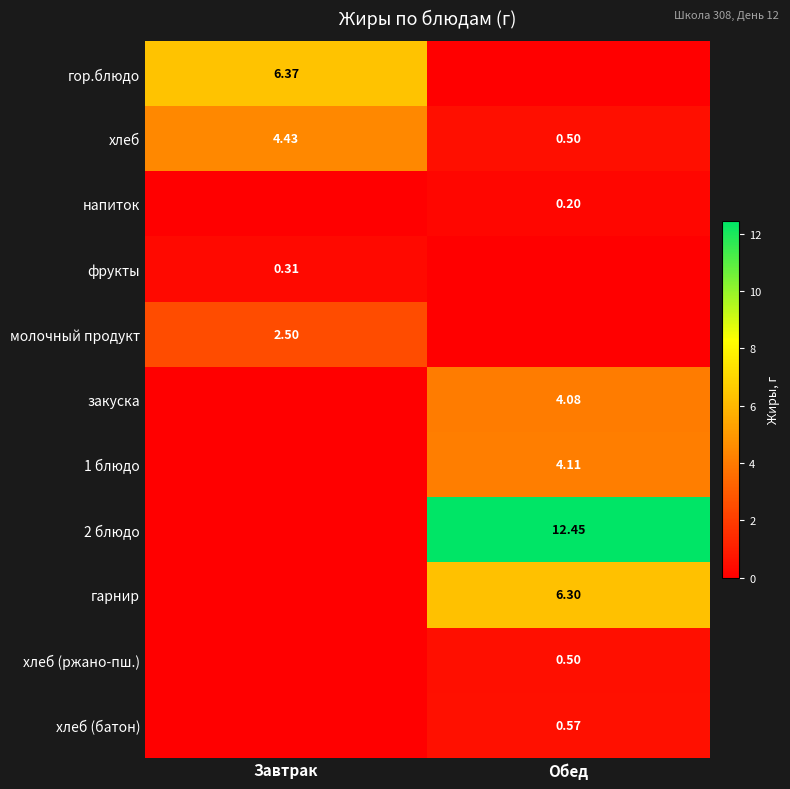

At which label does гарнир first exceed 6?

Обед